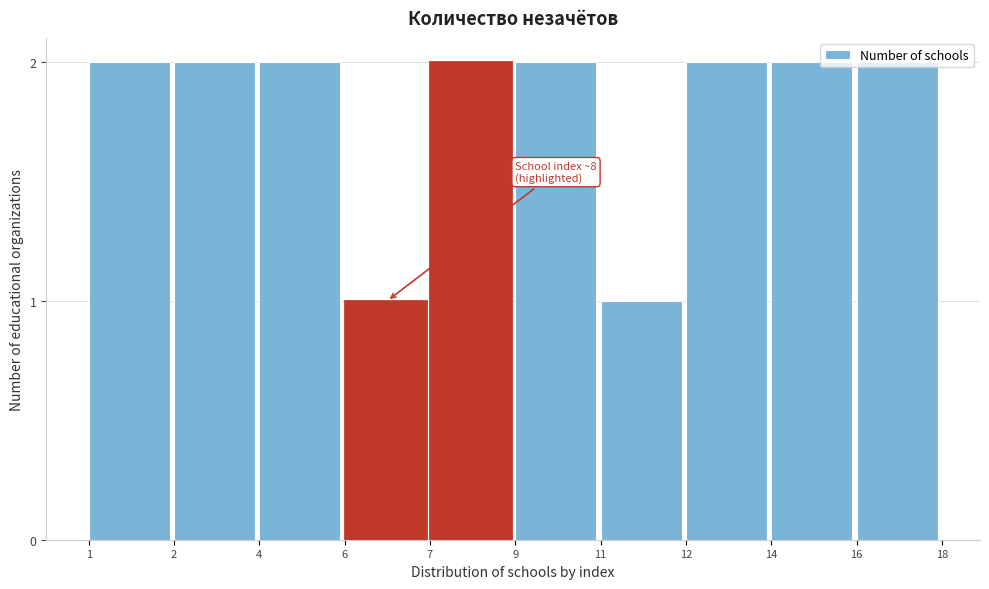

What is the sum of all values?

18